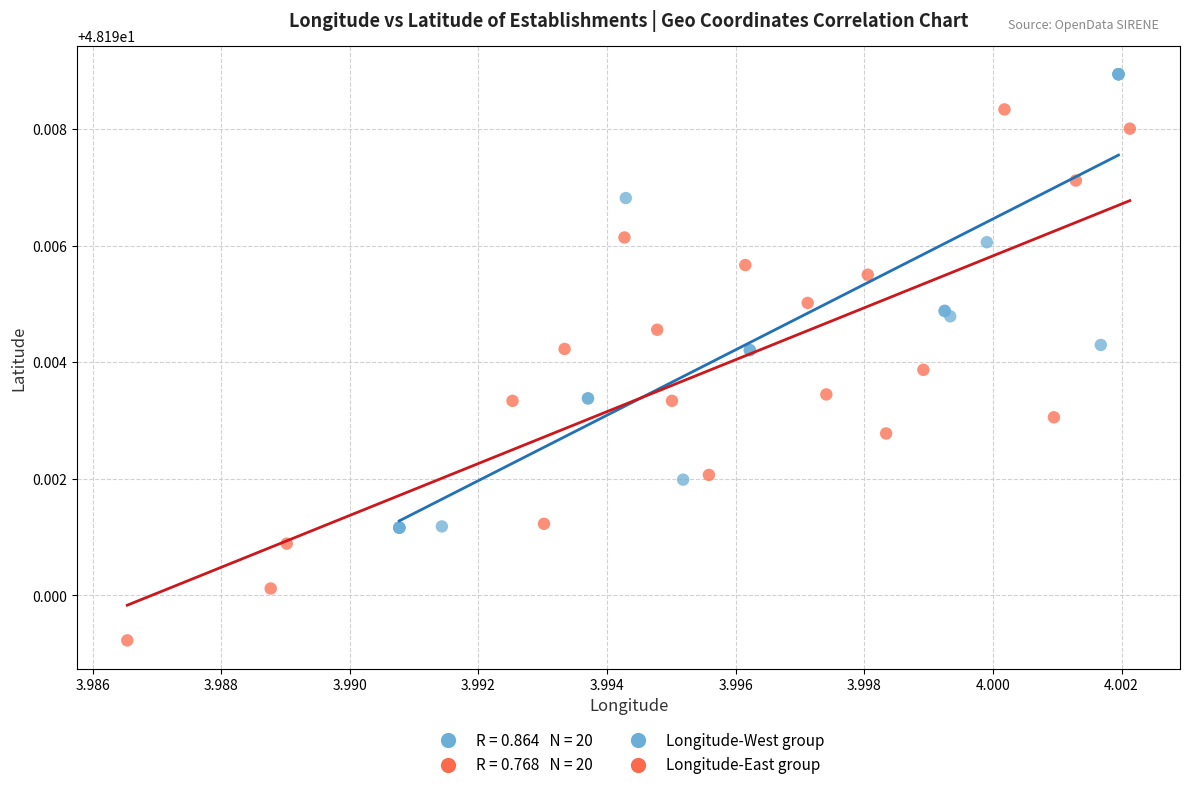

Which series has the largest Y range (max minus min)?

Longitude-East group